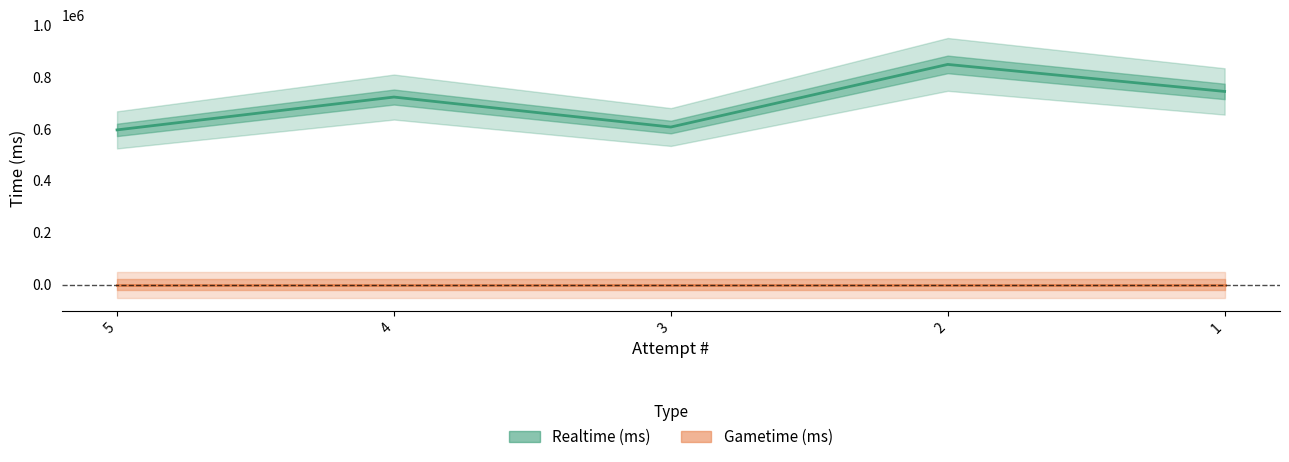

Reading right to left, transcribe all the data shown in this chart.

744504	848659	607338	722875	596306